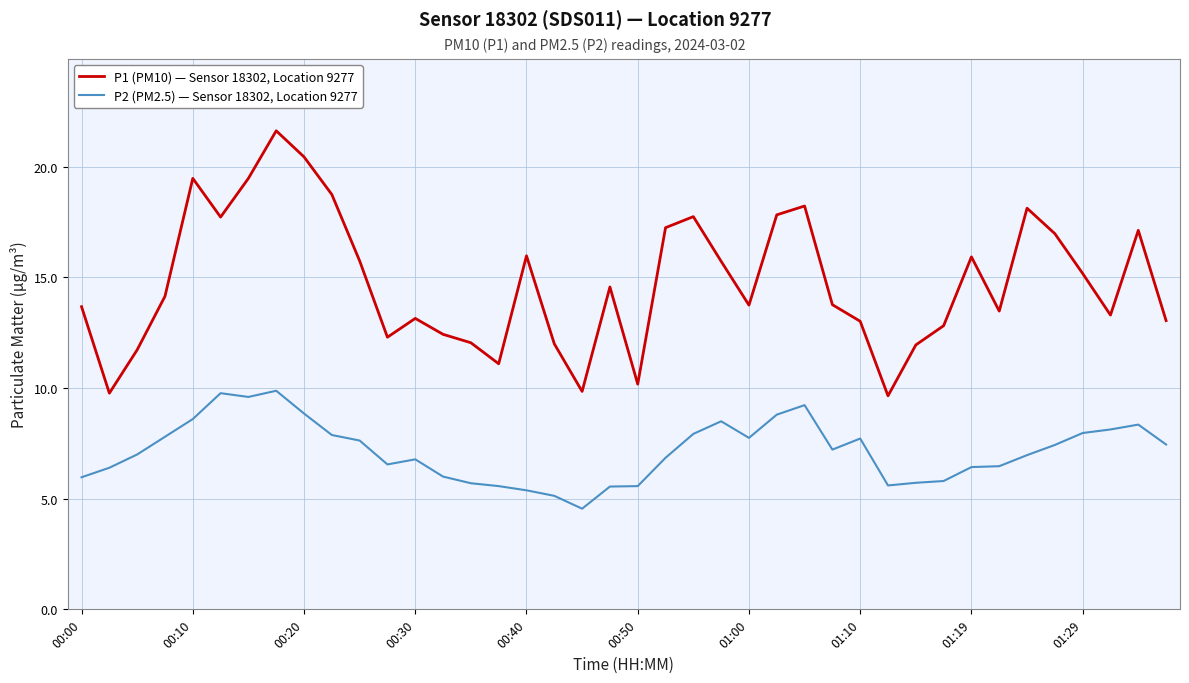

True or false: P1 (PM10) — Sensor 18302, Location 9277 and P2 (PM2.5) — Sensor 18302, Location 9277 cross at least once.

False